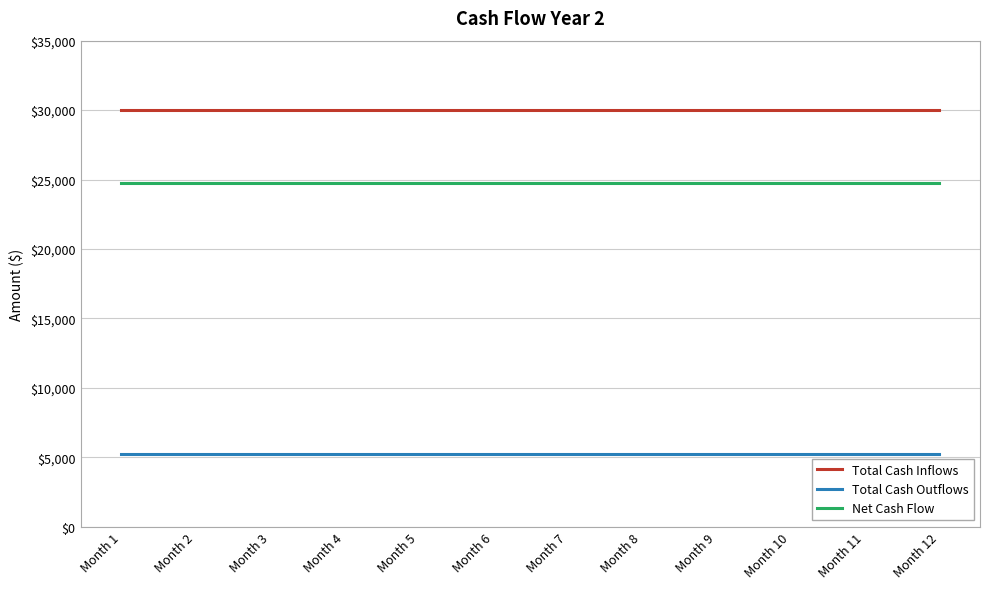

Is it true that Total Cash Outflows equals 8463 at Month 8?

False